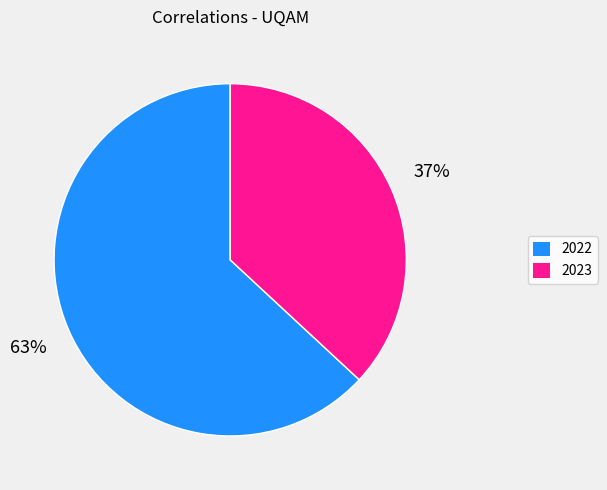

How many slices are in this pie chart?

2